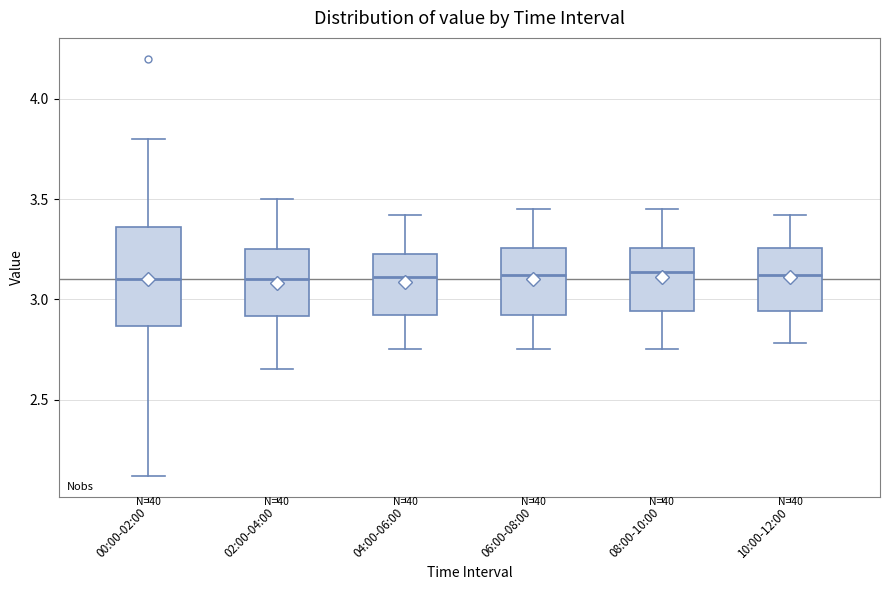

Reading left to right, read every box against the y-axis: the position of its median line, the range the box covers, and the ends of its whiskers. The values are not printed on the chart, so give them approximately, as read against the axis.

00:00-02:00: median 3.10, box 2.85 to 3.35, whiskers 2.10 to 3.80
02:00-04:00: median 3.10, box 2.90 to 3.25, whiskers 2.65 to 3.50
04:00-06:00: median 3.10, box 2.90 to 3.25, whiskers 2.75 to 3.40
06:00-08:00: median 3.10, box 2.90 to 3.25, whiskers 2.75 to 3.45
08:00-10:00: median 3.15, box 2.95 to 3.25, whiskers 2.75 to 3.45
10:00-12:00: median 3.10, box 2.95 to 3.25, whiskers 2.80 to 3.40